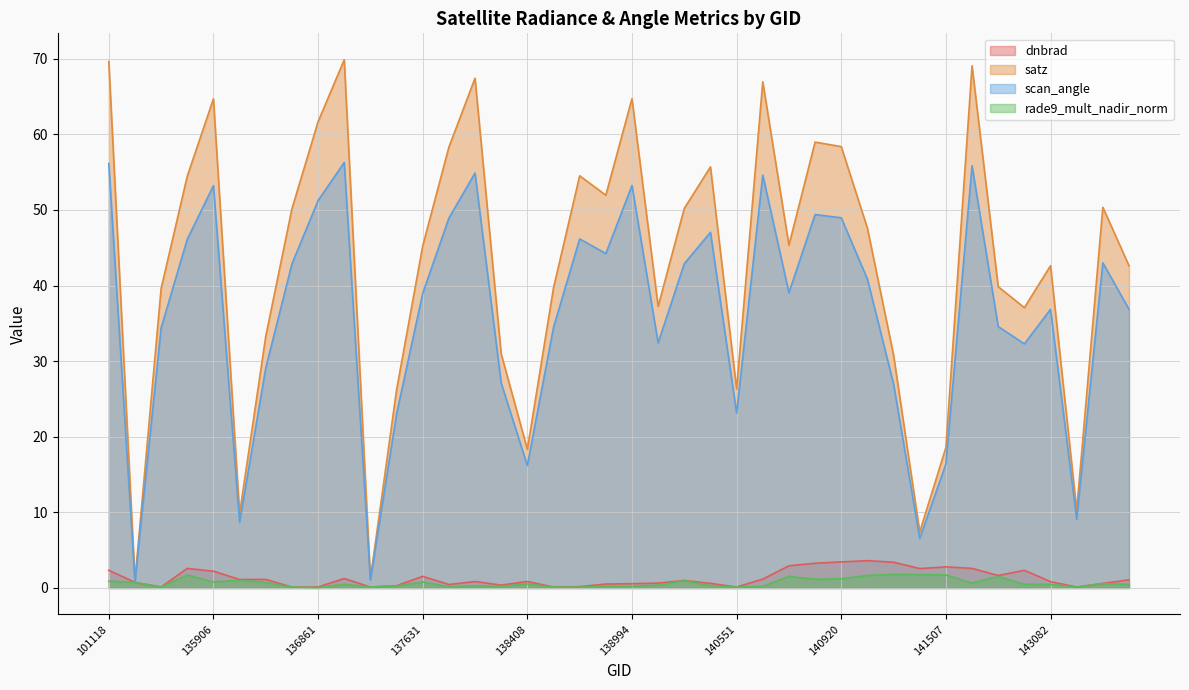

What is the sum of all scan_angle values?

1443.8